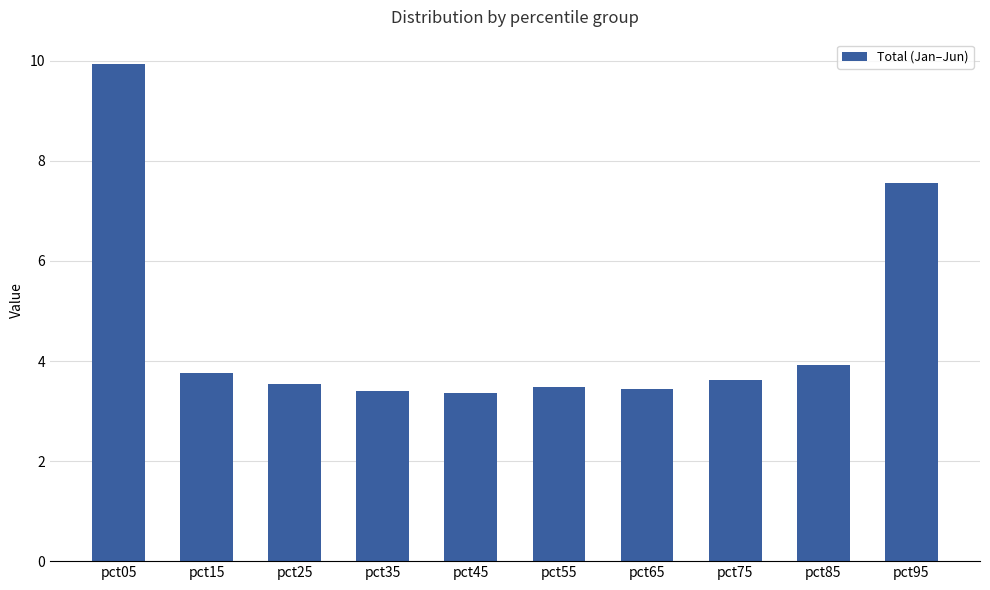

Which has a higher value, pct95 or pct65?

pct95